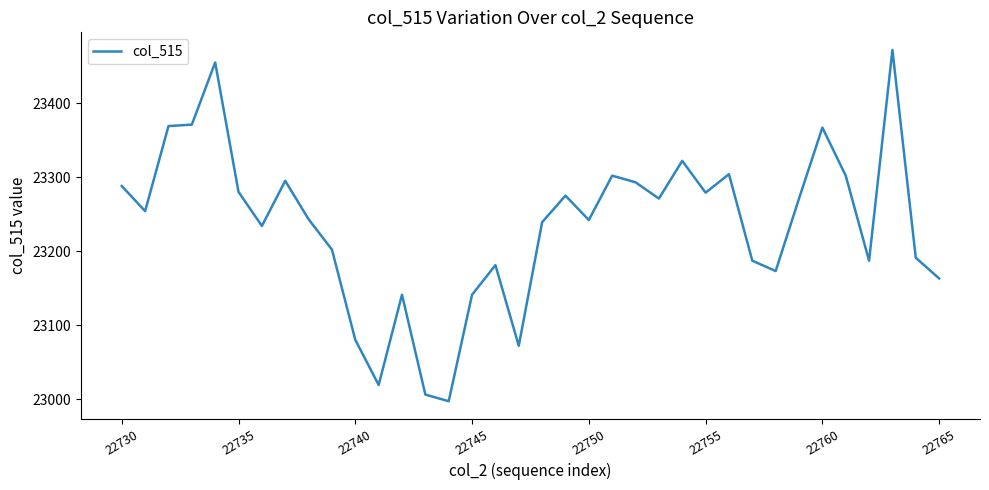

What is the difference between the maximum and minimum values?

475